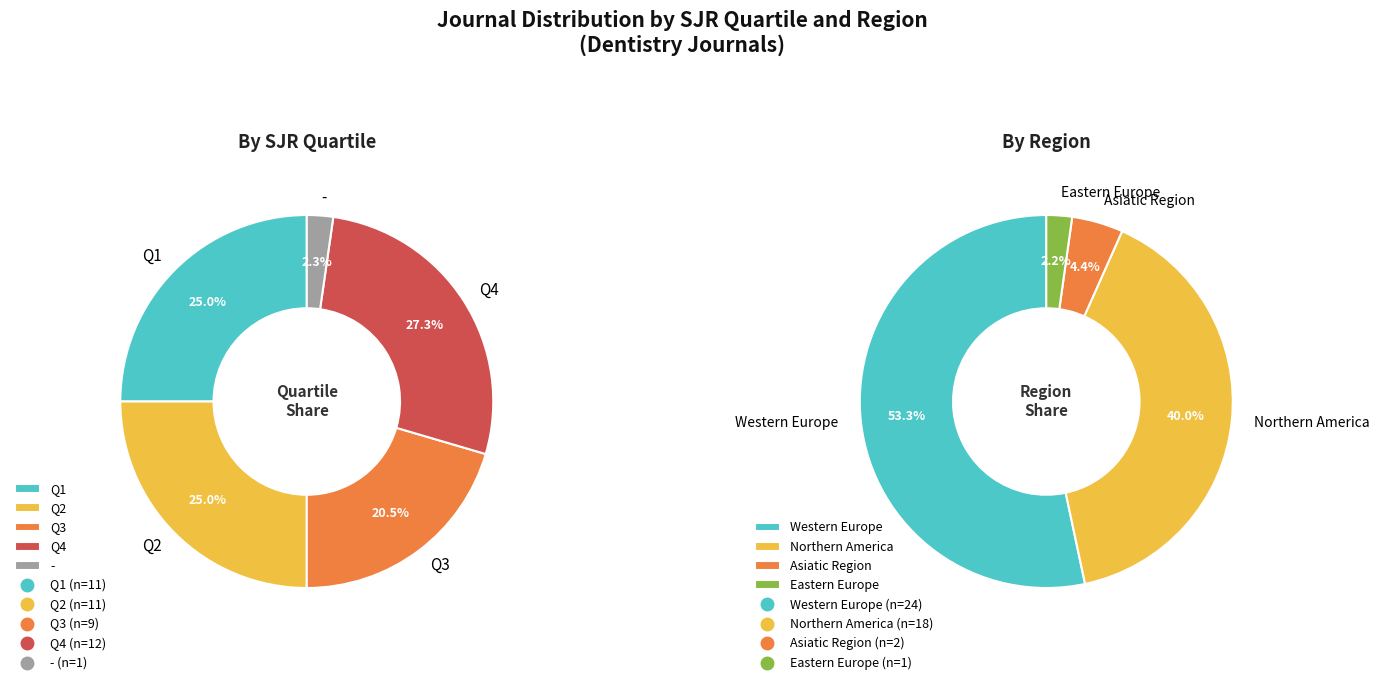

To the nearest percent, what is the combined percentage of Q2 and Q1?

50%